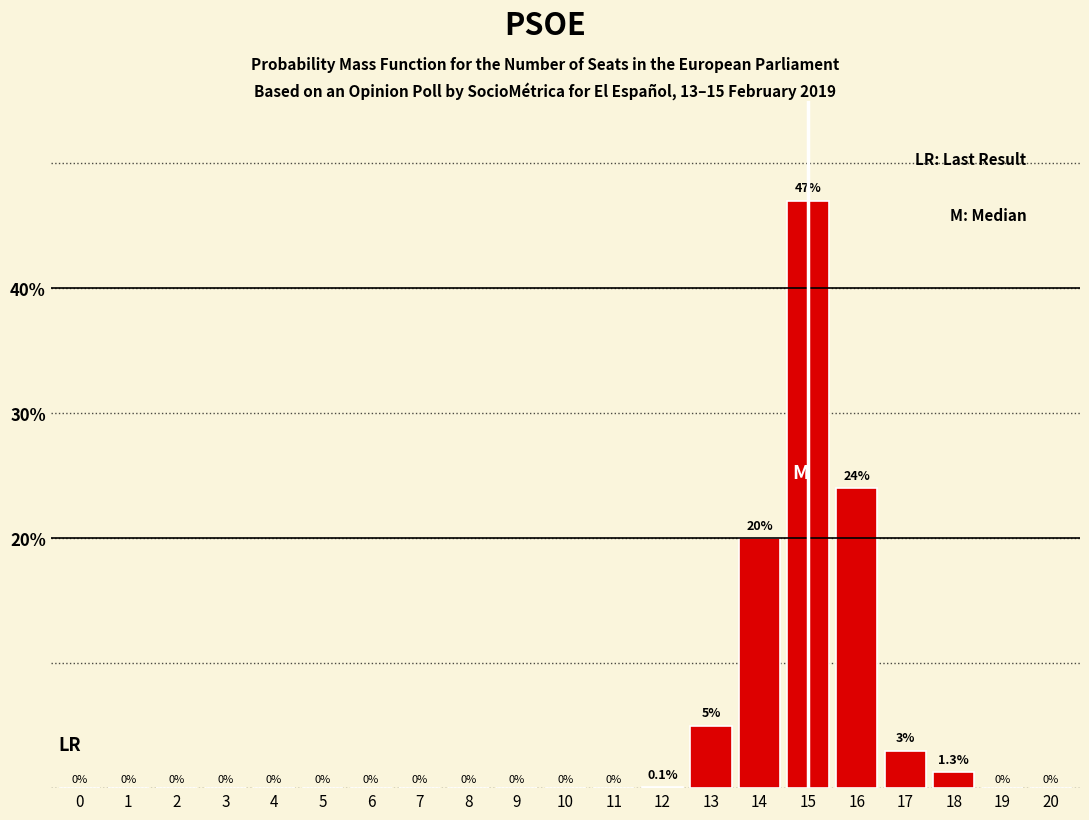

Reading right to left, transcribe all the data shown in this chart.

20=0.0	19=0.0	18=1.3	17=3.0	16=24.0	15=47.0	14=20.0	13=5.0	12=0.1	11=0.0	10=0.0	9=0.0	8=0.0	7=0.0	6=0.0	5=0.0	4=0.0	3=0.0	2=0.0	1=0.0	0=0.0